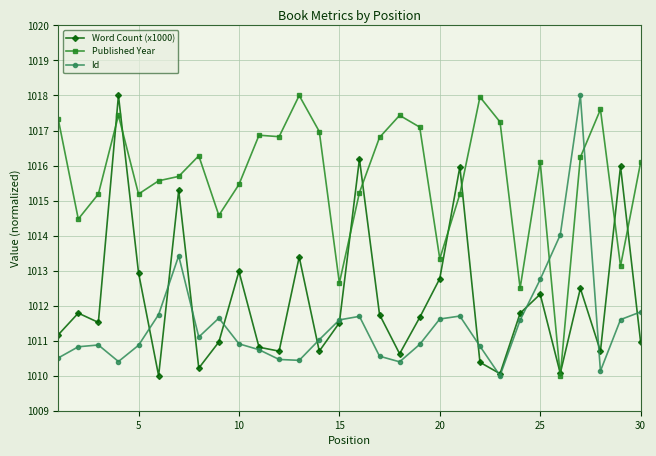

What is the average value of the Published Year series?

1015.7